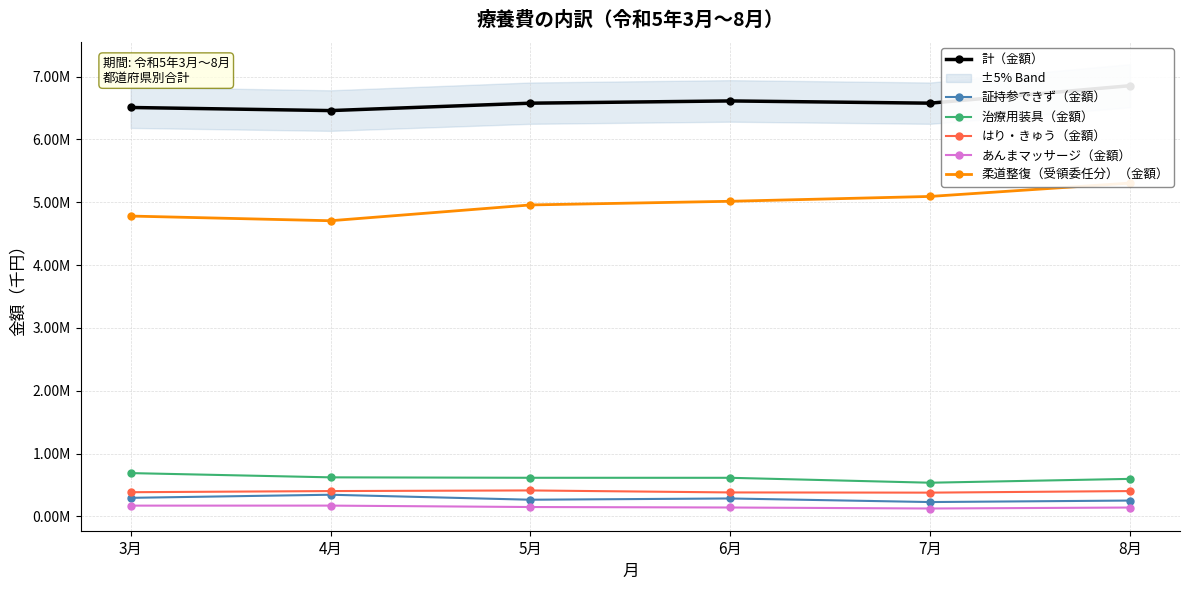

Which series has the largest total across all categories?

計（金額）